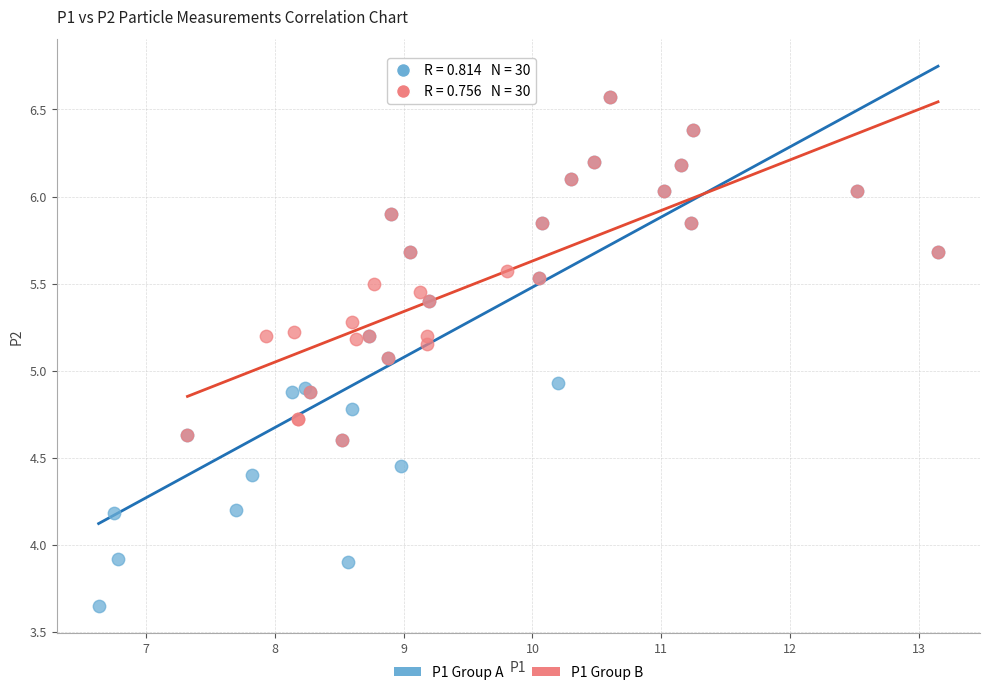

Which series has the widest spread of Y values?

P1 Group A